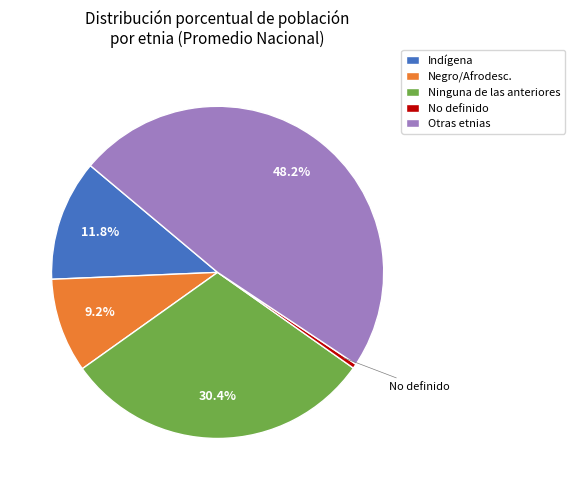

To the nearest percent, what is the combined percentage of Negro/Afrodesc. and Ninguna de las anteriores?

40%